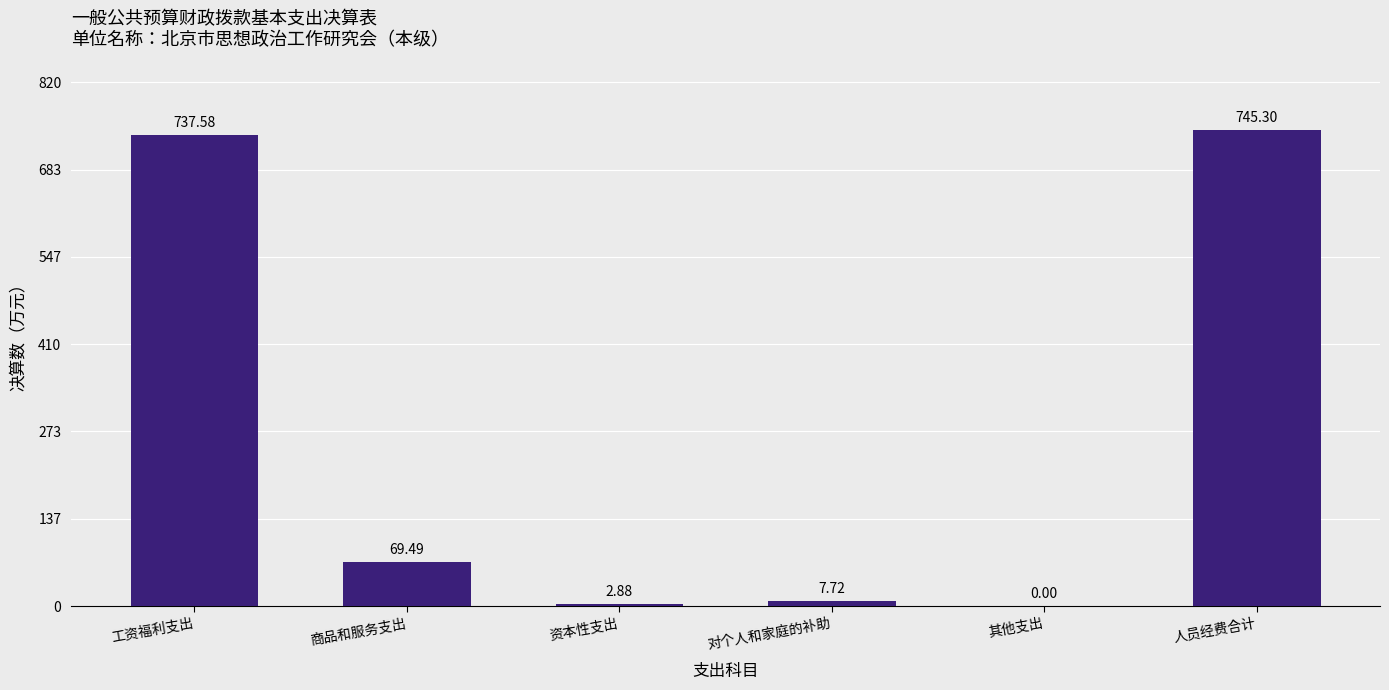

Approximately how many times larger is the value at 商品和服务支出 compared to 资本性支出?

24.1